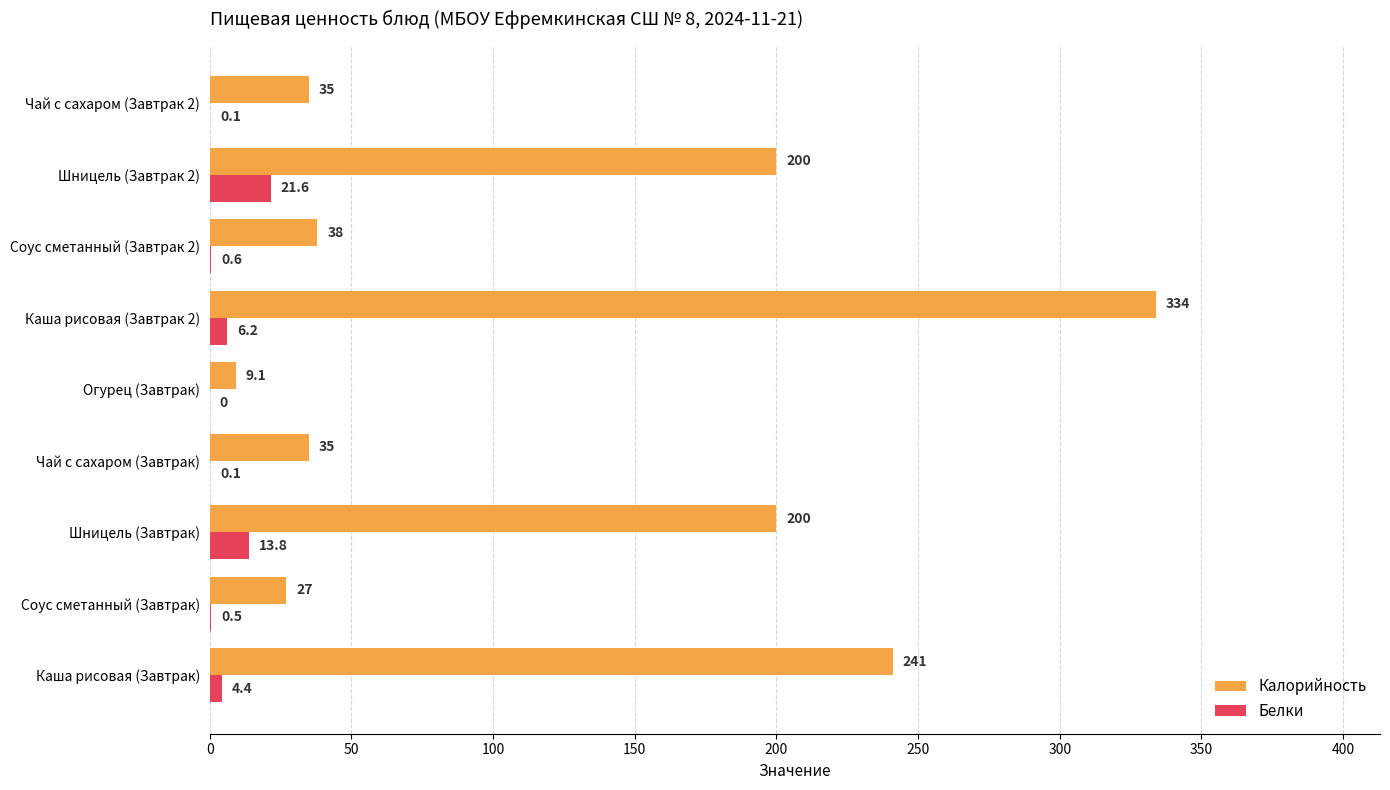

Between Чай с сахаром (Завтрак) and Каша рисовая (Завтрак 2), which series saw the biggest shift?

Калорийность